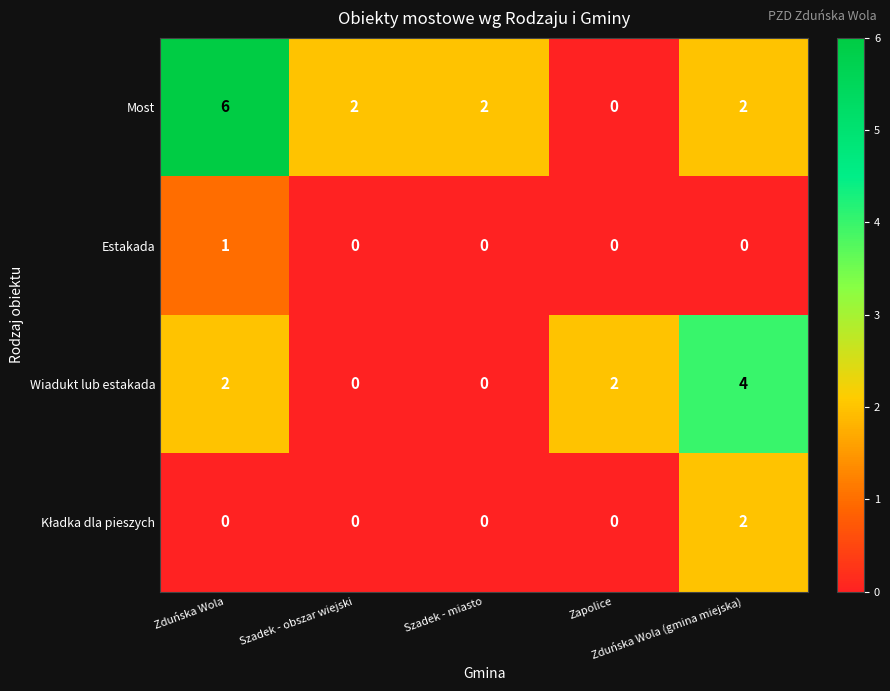

Count the Estakada values in the range 0 to 1.

5